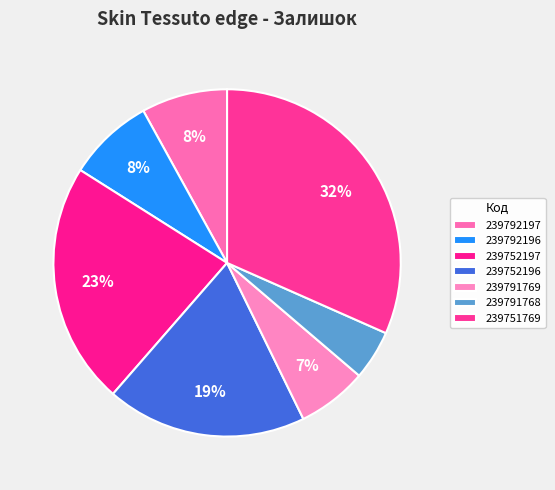

To the nearest percent, what is the combined percentage of 239751769 and 239792196?

40%